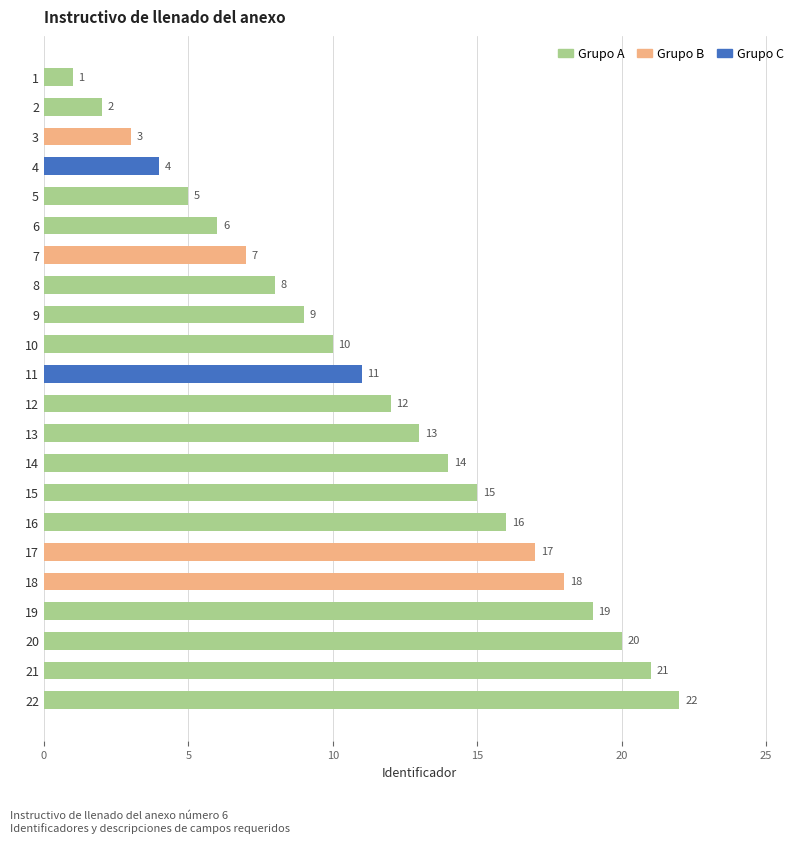

How many values are below 12?

11